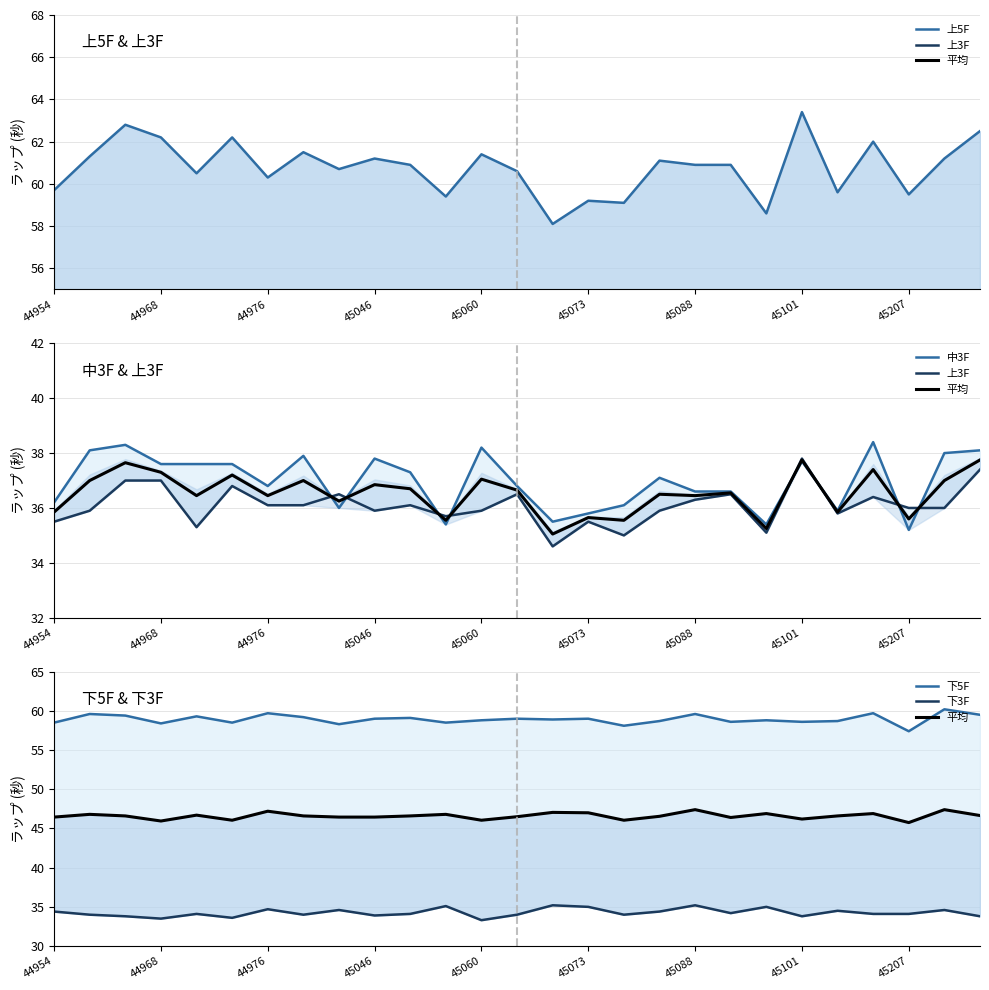

Does the chart have visible grid lines?

Yes